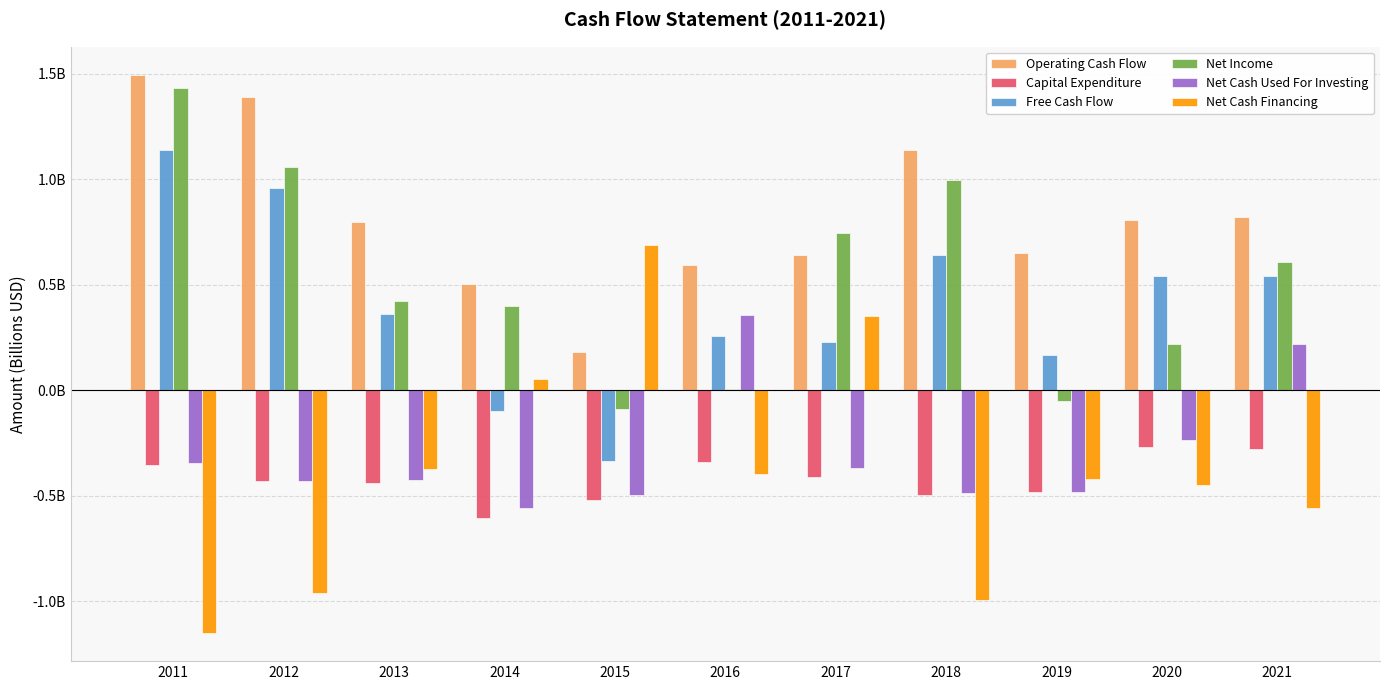

Is the value of Free Cash Flow at 2020 greater than the value of Operating Cash Flow at 2020?

No